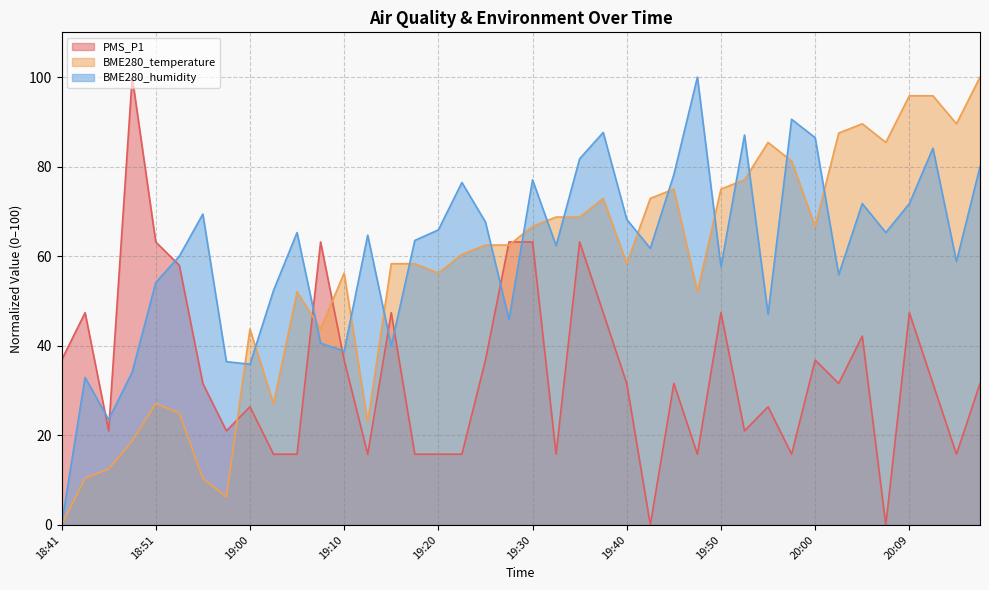

True or false: BME280_temperature has more than 2 points higher than both neighbors.

True